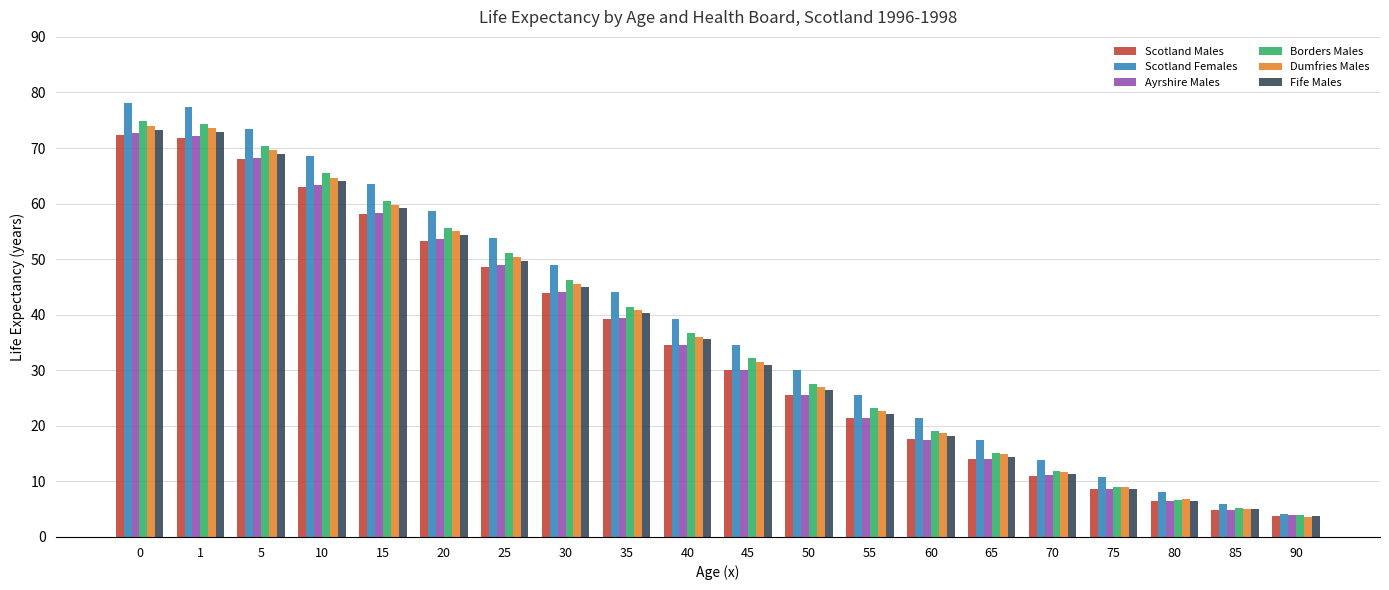

How many categories are shown in the chart?

20